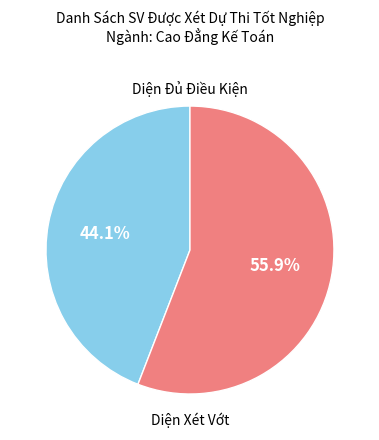

Is there a majority slice in this chart?

Yes